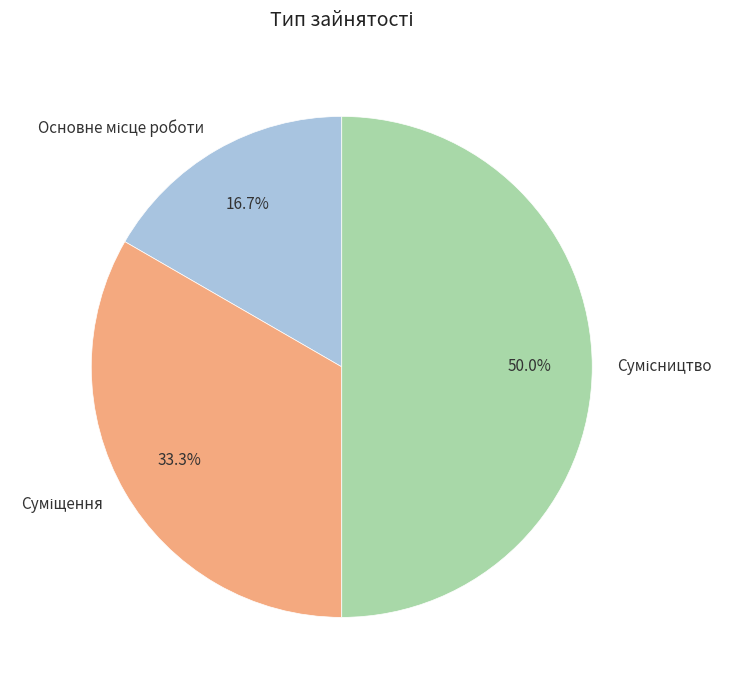

How many segments does this pie chart have?

3